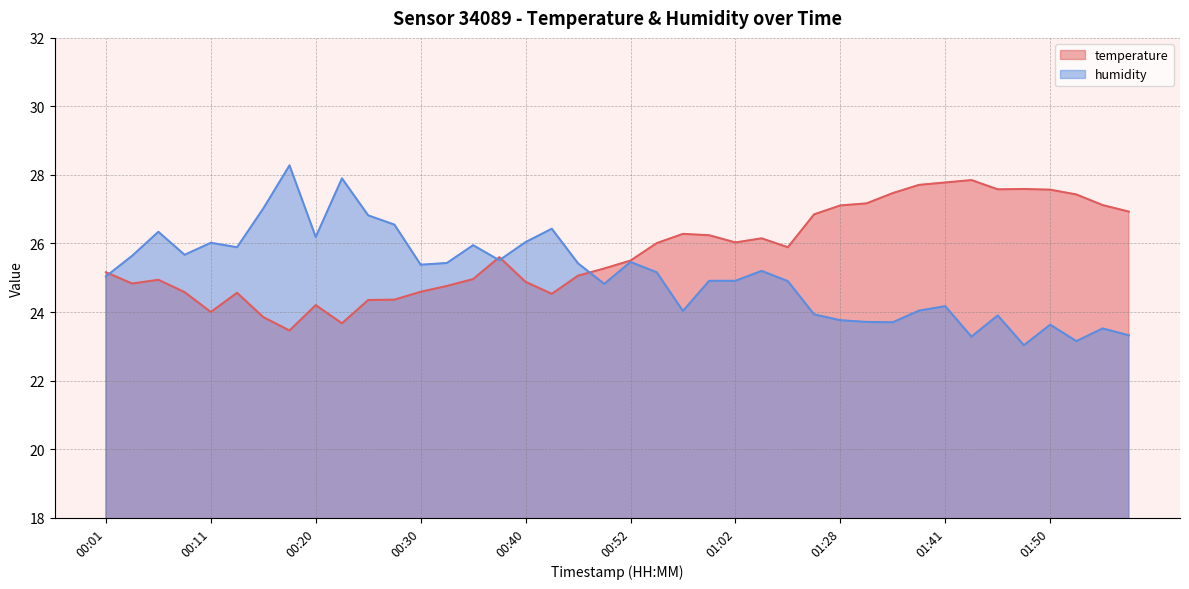

Which series has the largest range (max minus min)?

humidity